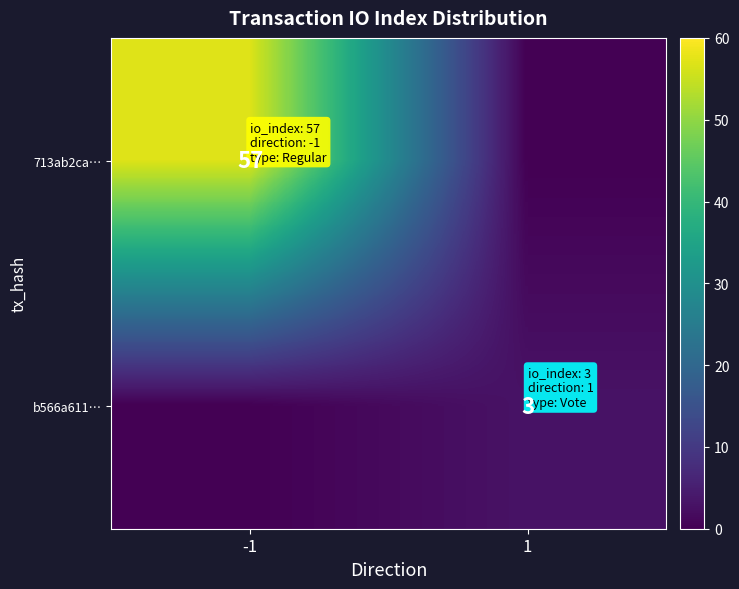

Is it true that 713ab2ca… equals 57 at -1?

True